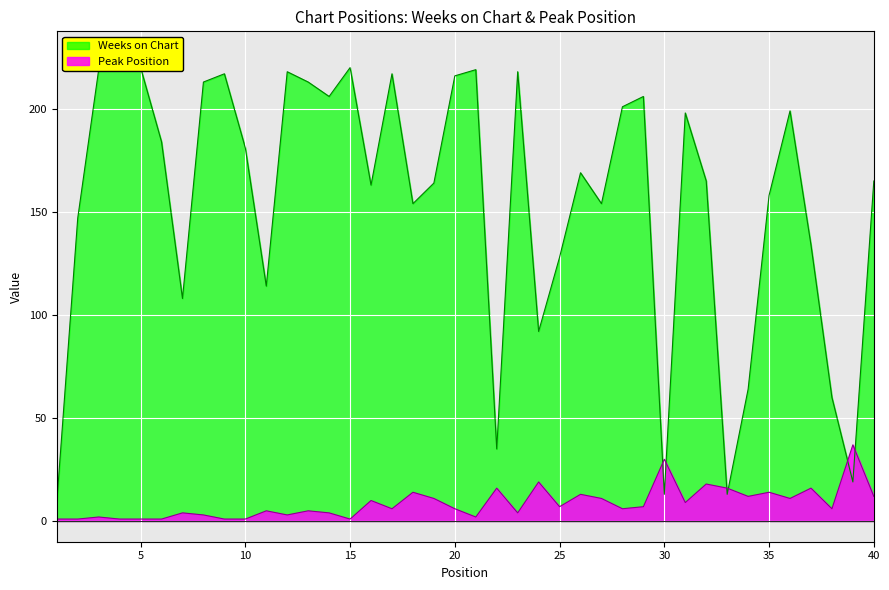

Where is Peak Position nearest to the value 19?

24